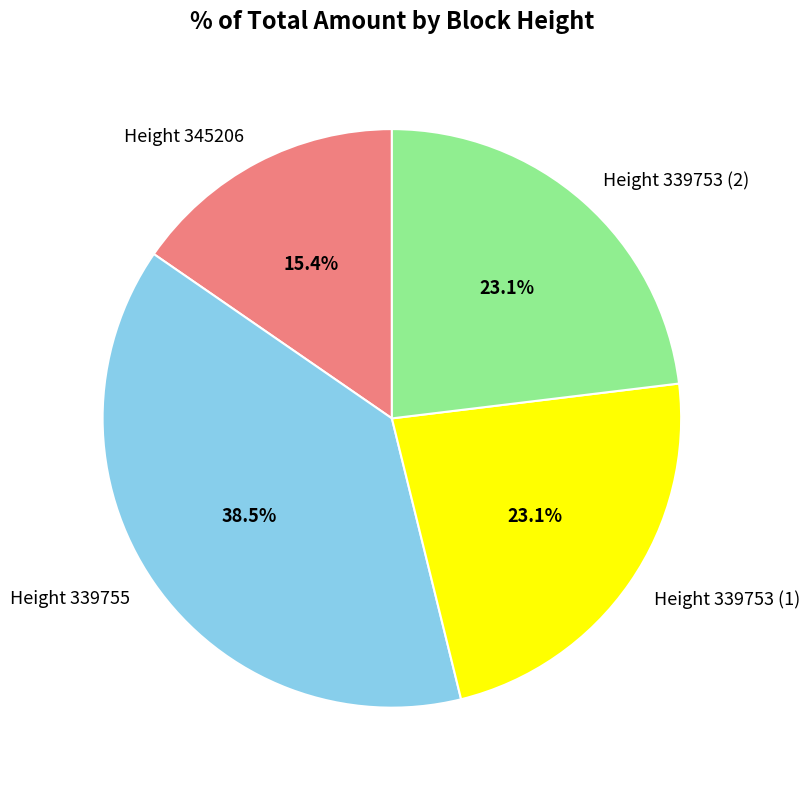

What percentage is NOT represented by Height 339753 (1)?

76.9%